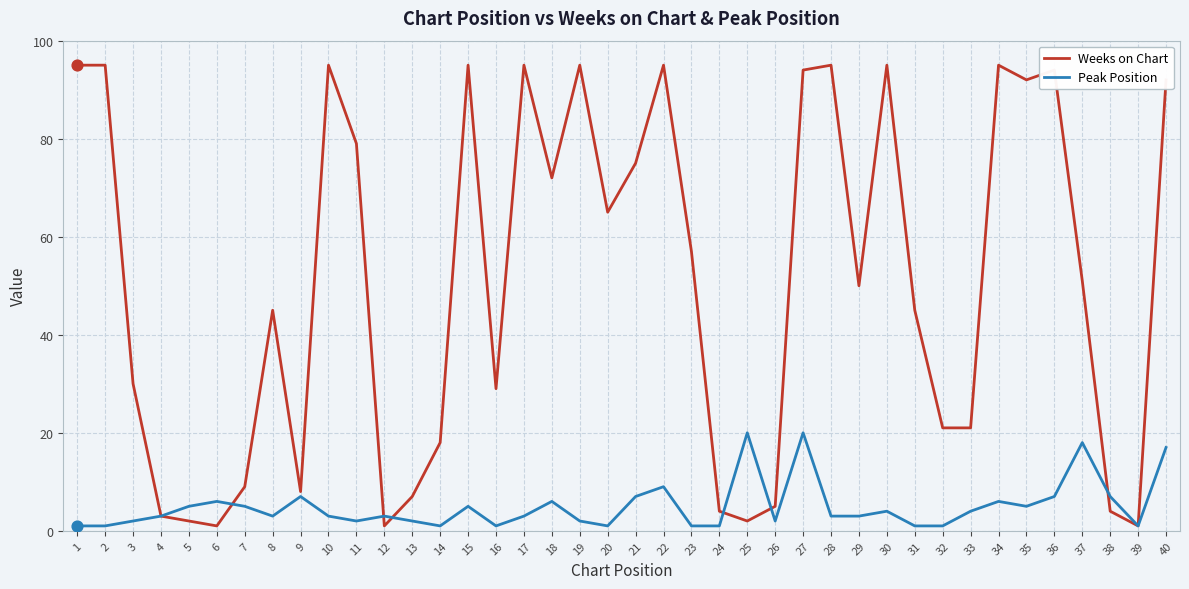

Which series has the largest total across all categories?

Weeks on Chart